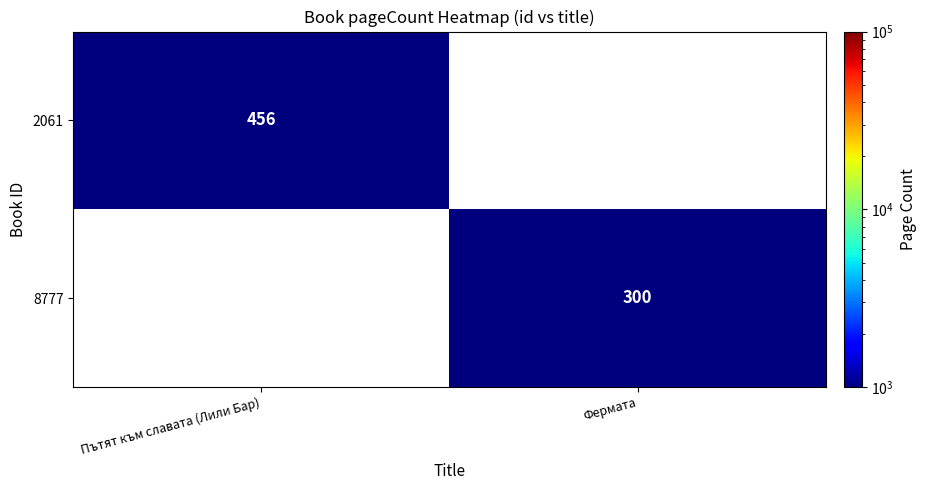

Is it true that 2061 equals 617 at Пътят към славата (Лили Бар)?

False